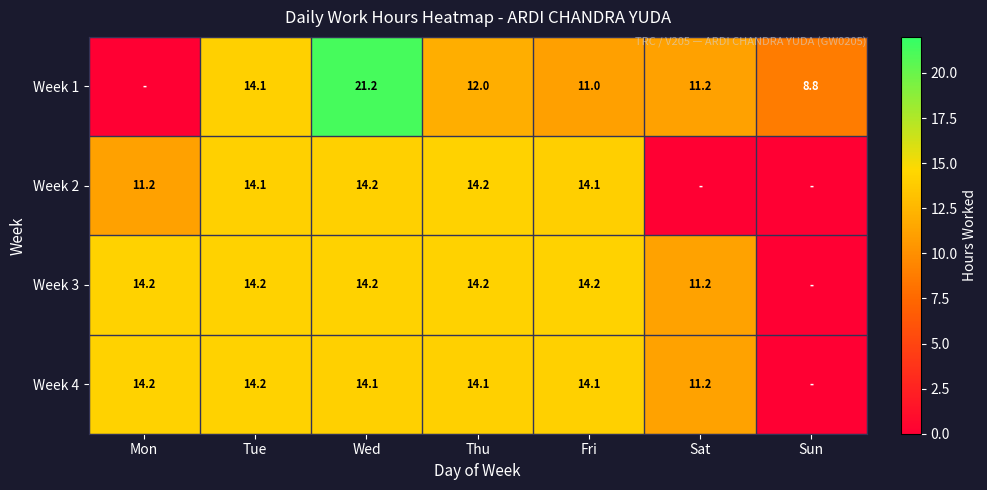

Is it true that Week 4 equals 14.1 at Fri?

True